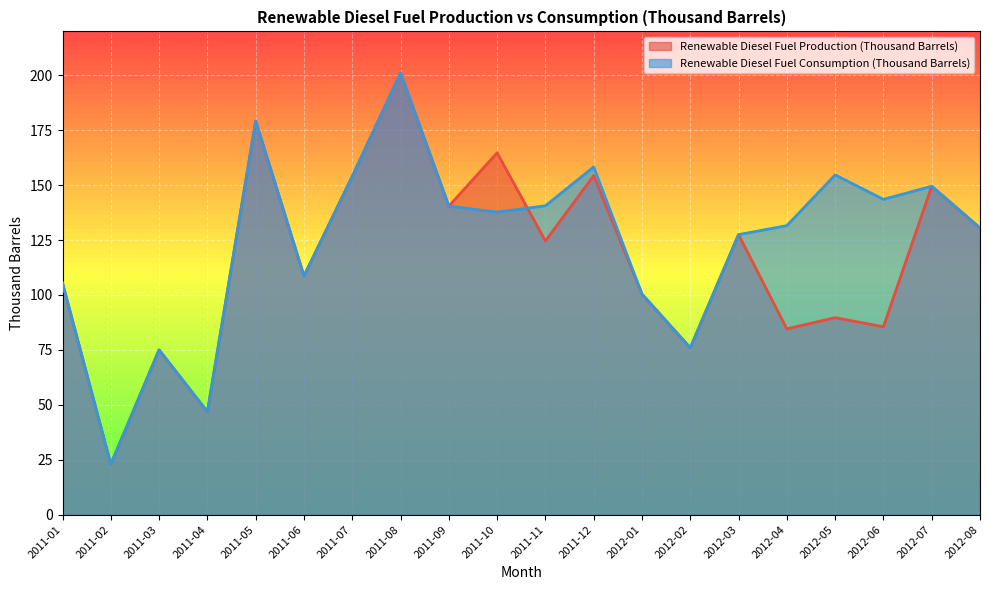

What is the average value of the Renewable Diesel Fuel Production (Thousand Barrels) series?

116.0